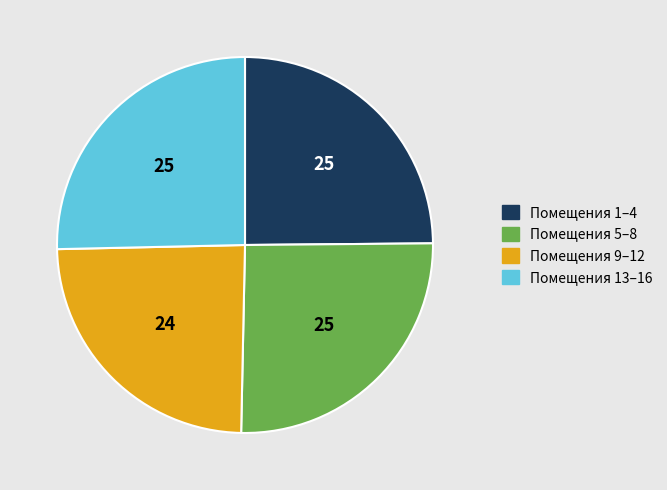

Is there a majority slice in this chart?

No